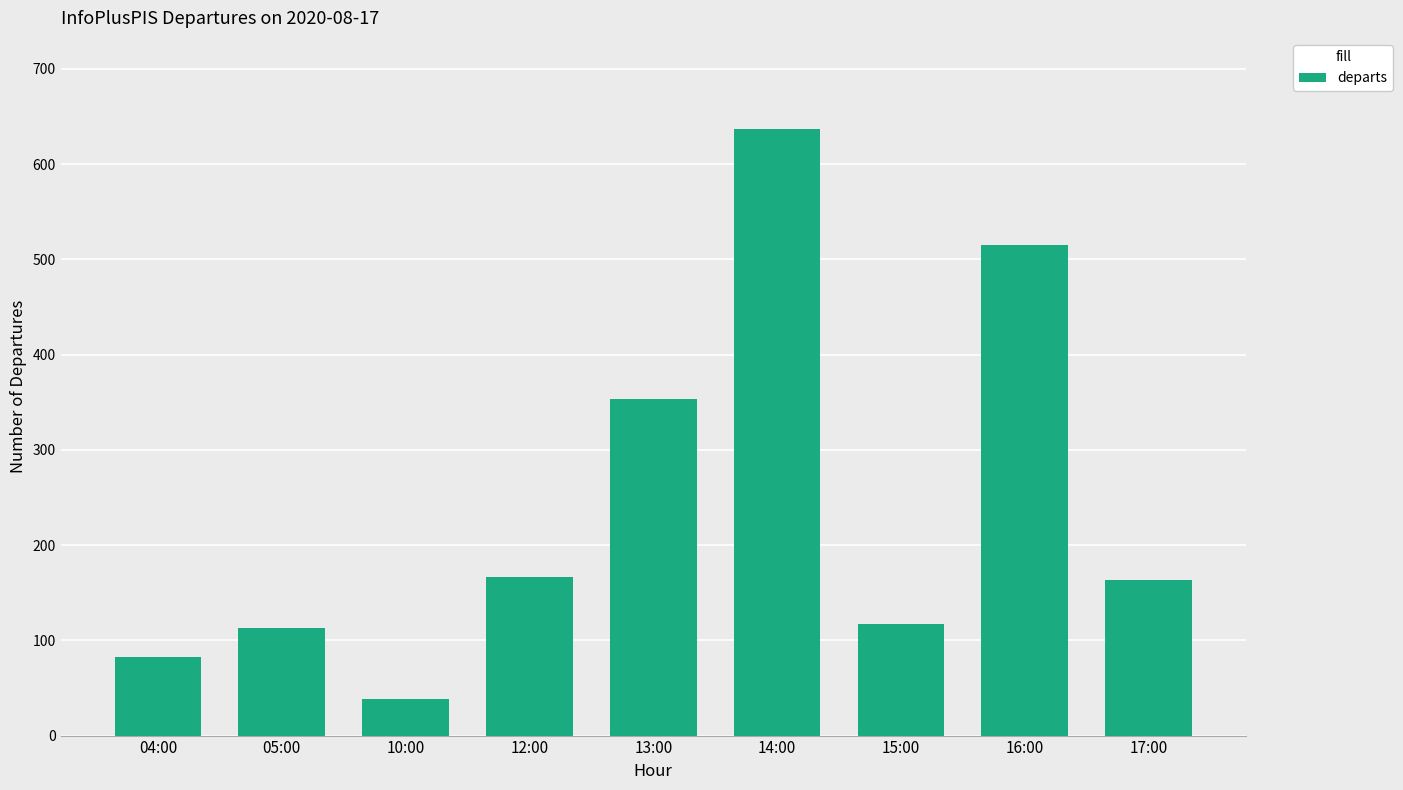

The chart shows a value of 60 at 15:00. True or false?

False